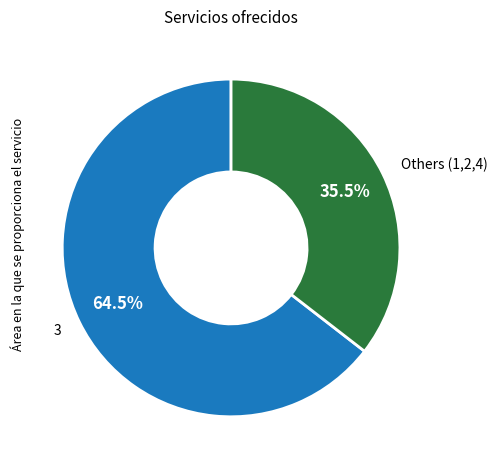

To the nearest percent, what is the average slice percentage?

50%